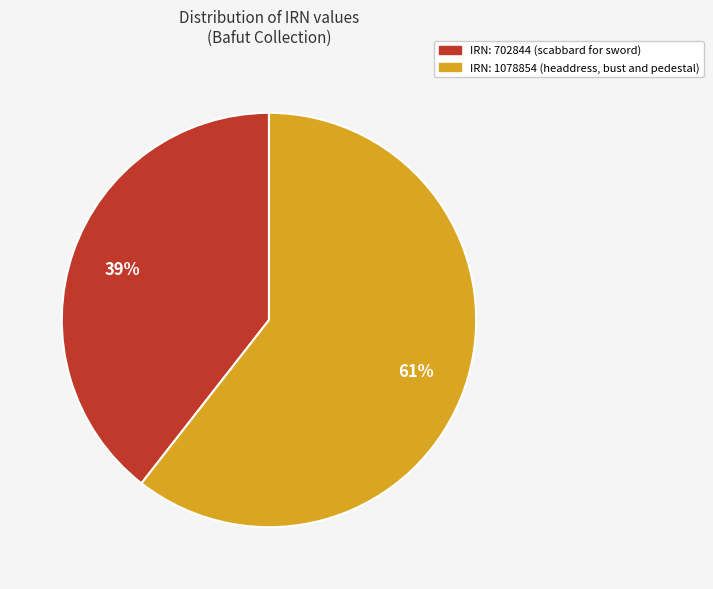

Between IRN: 1078854 (headdress, bust and pedestal) and IRN: 702844 (scabbard for sword), which is larger?

IRN: 1078854 (headdress, bust and pedestal)